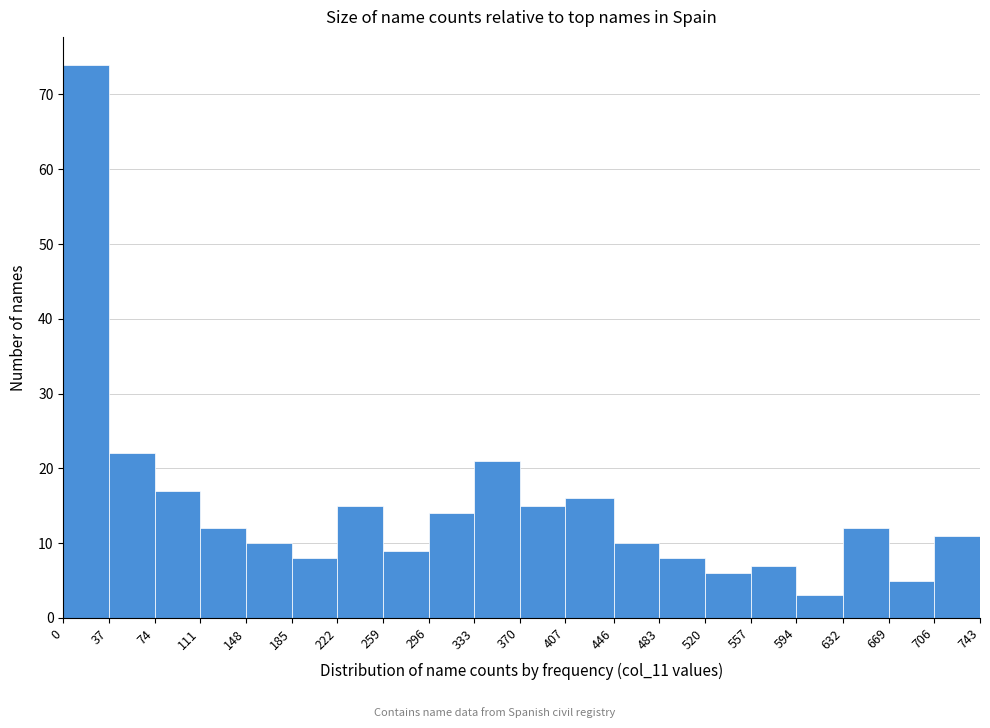

Over which range of the x-axis is the bar tallest?

0 to 37